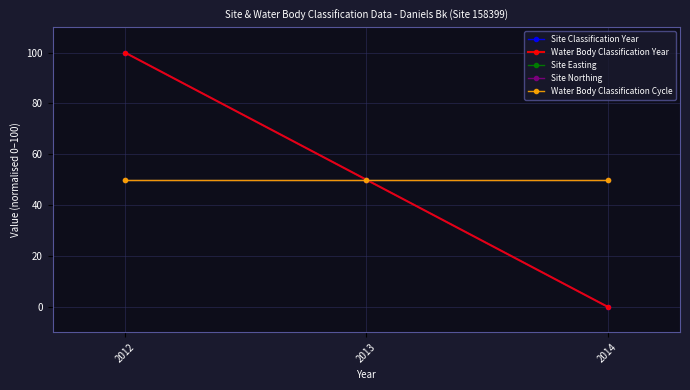

Reading left to right, list all the values displayed in this chart.

Site Classification Year: 2012=100	2013=50	2014=0
Water Body Classification Year: 2012=100	2013=50	2014=0
Site Easting: 2012=50	2013=50	2014=50
Site Northing: 2012=50	2013=50	2014=50
Water Body Classification Cycle: 2012=50	2013=50	2014=50